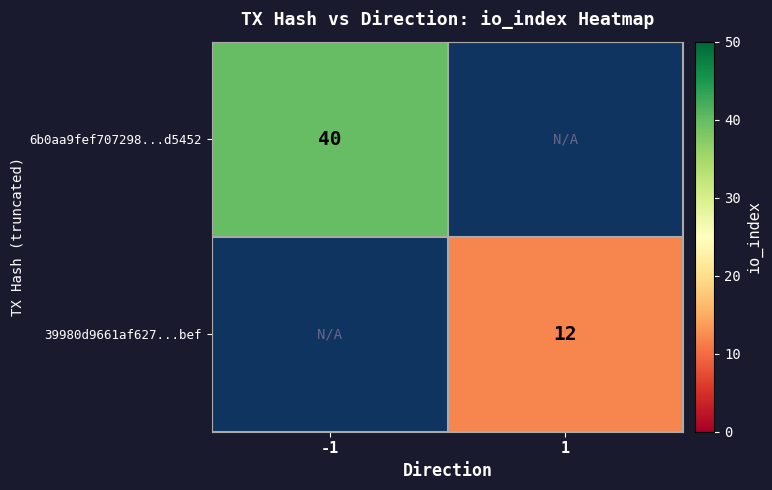

True or false: 6b0aa9fef707298...d5452 has a value of 40 at -1.

True